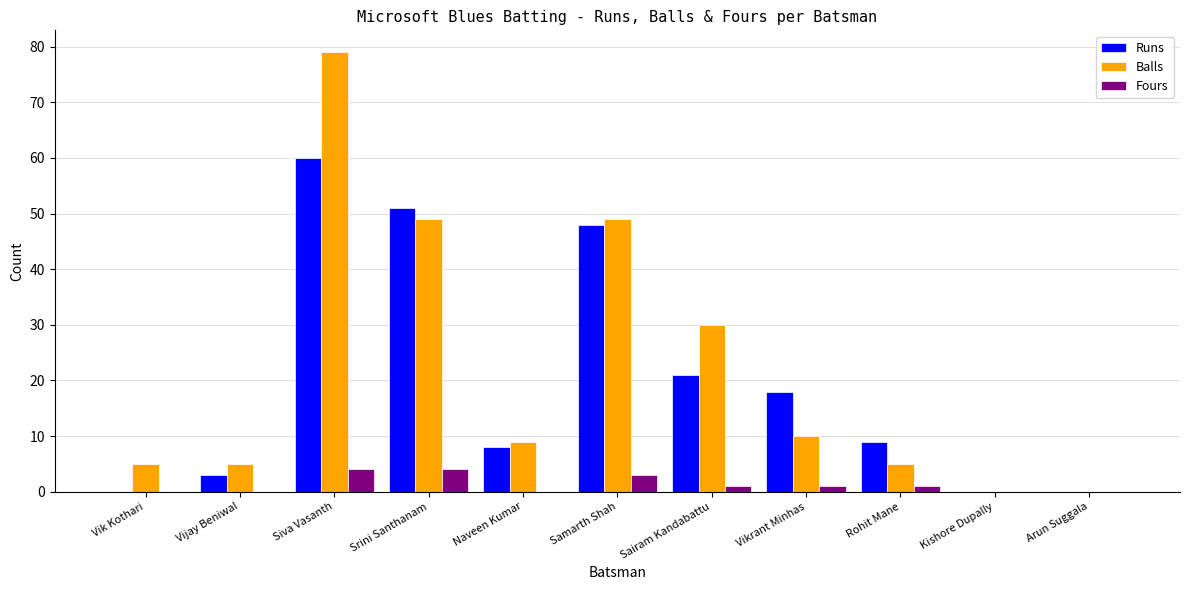

What is the difference between the Fours values at Kishore Dupally and Samarth Shah?

3